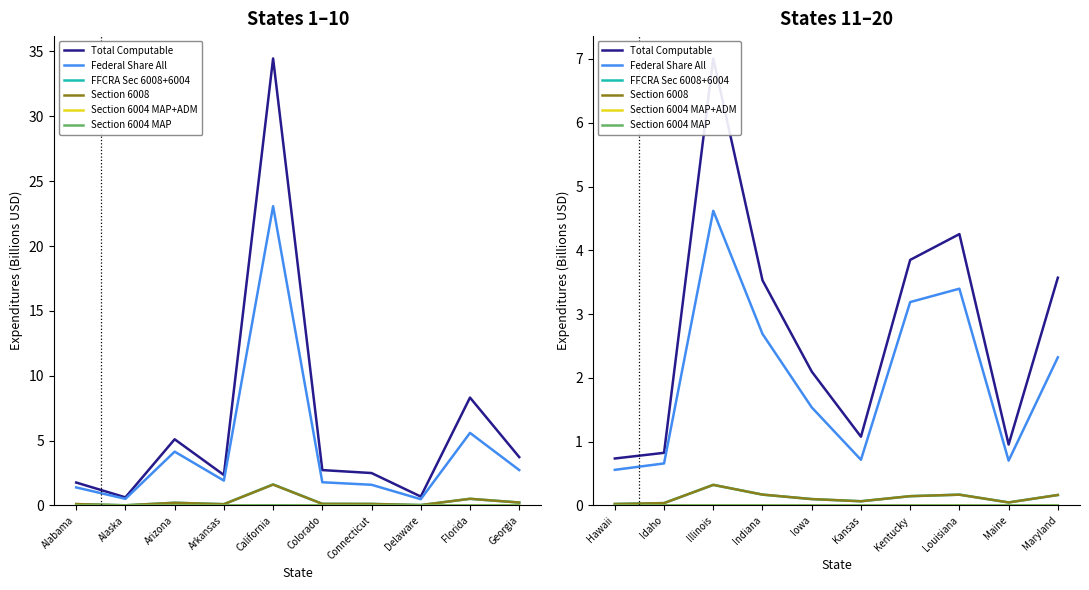

True or false: Federal Share All has more than 0 interior local peaks.

True